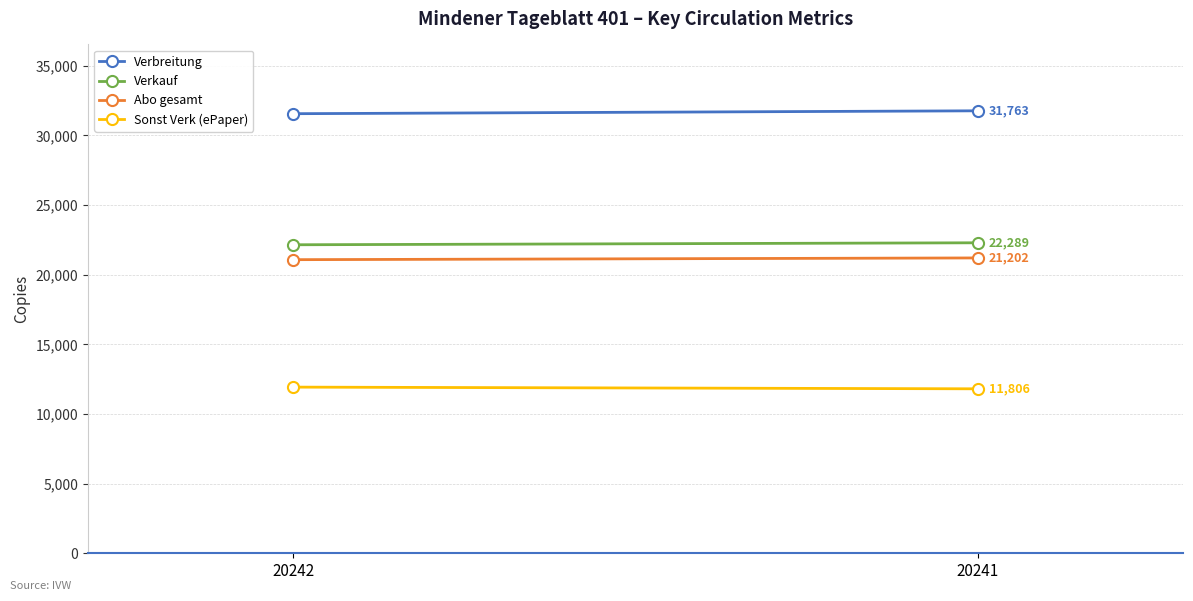

What is the highest value of the Verkauf series?

22289